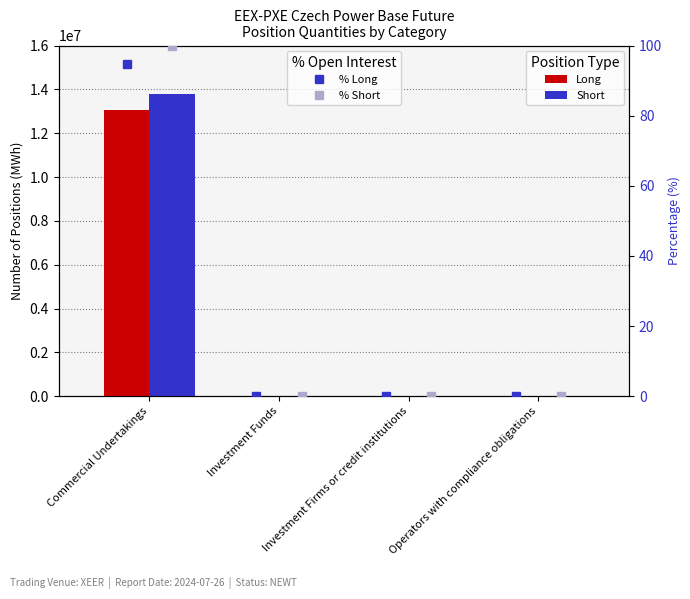

The % Short series shows 58.5 at Investment Firms or credit institutions. True or false?

False